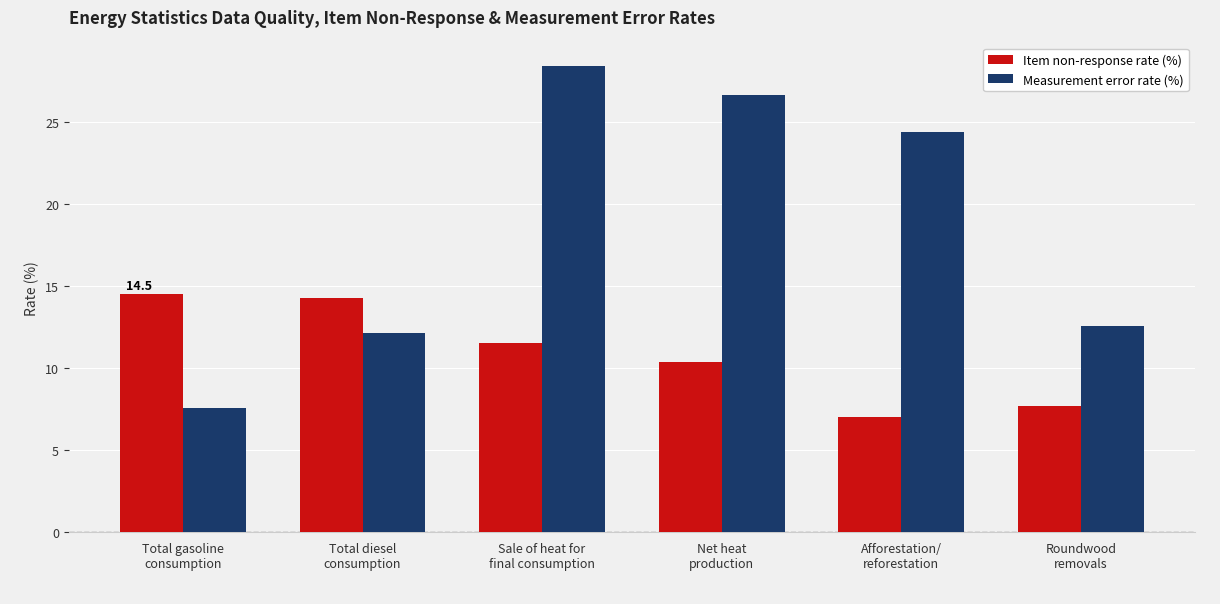

At which label is Measurement error rate (%) closest to 18?

Roundwood
removals